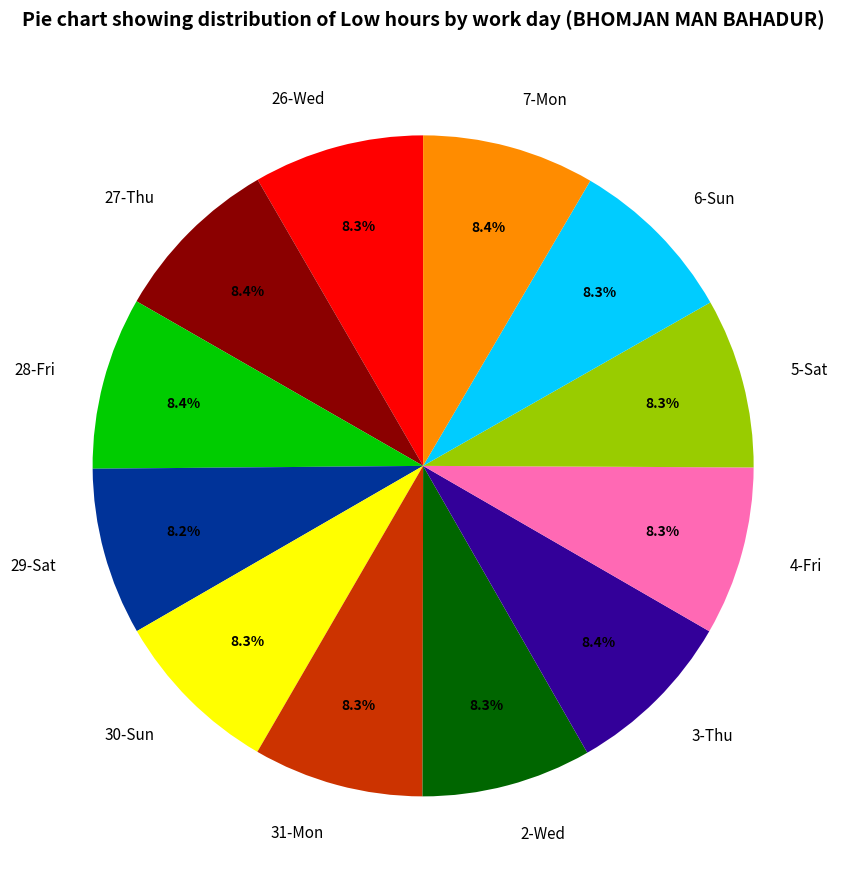

Does 2-Wed account for over 50% of the chart?

No